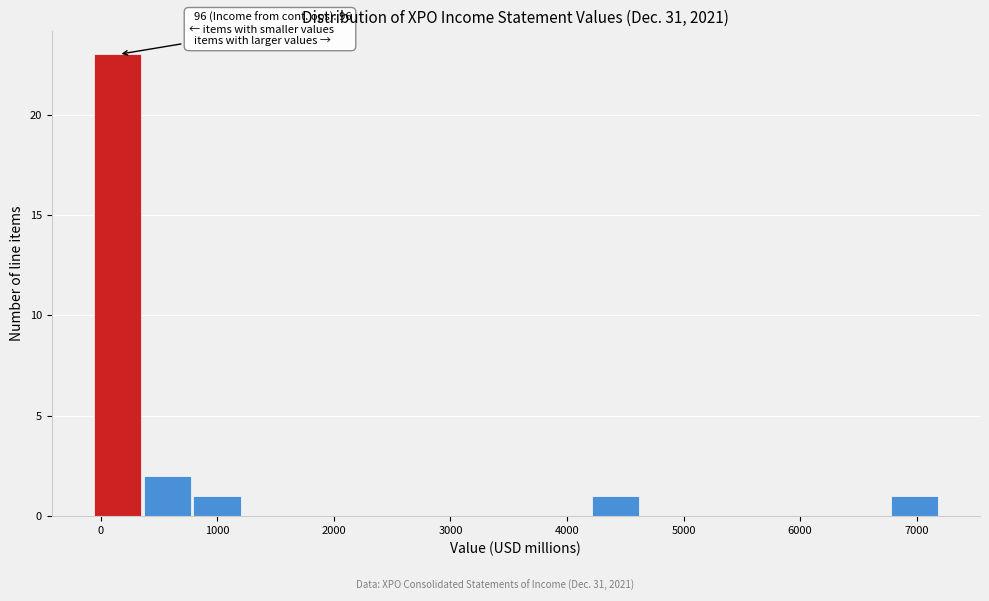

Which range on the x-axis has the tallest bar?

-100 to 400